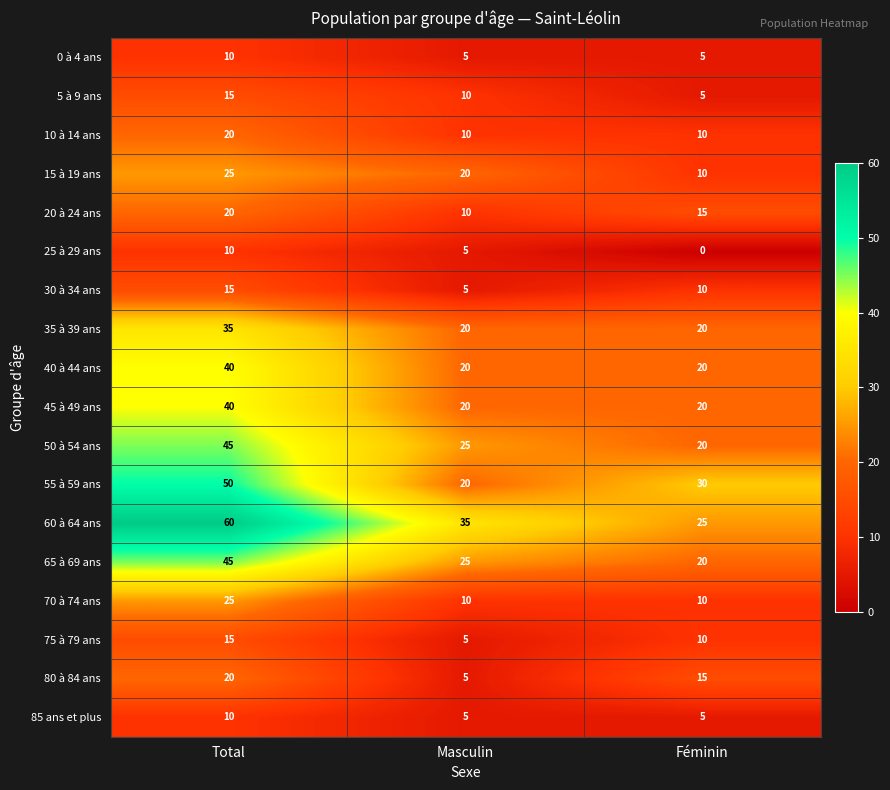

What is the sum of the 35 à 39 ans values at Féminin and Total?

55